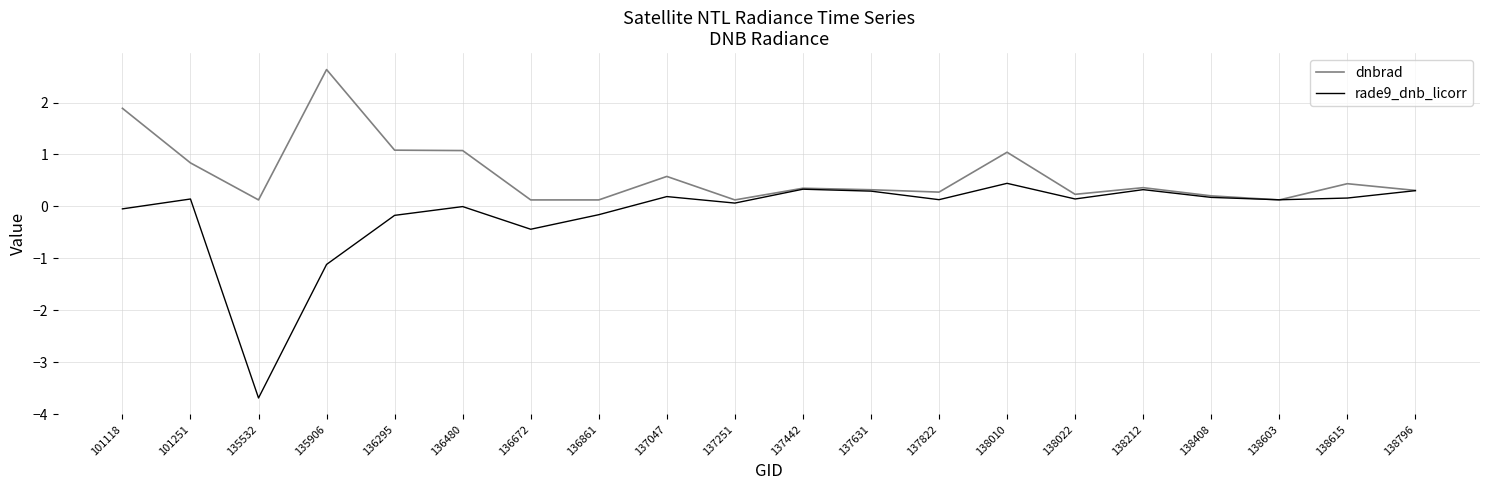

Which series has the largest total across all categories?

dnbrad